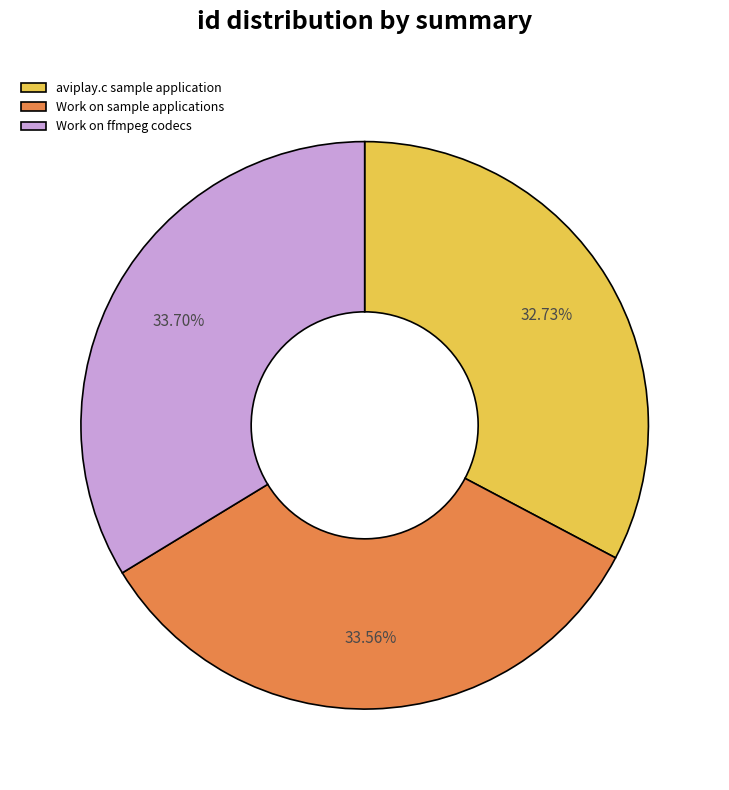

Is there a majority slice in this chart?

No